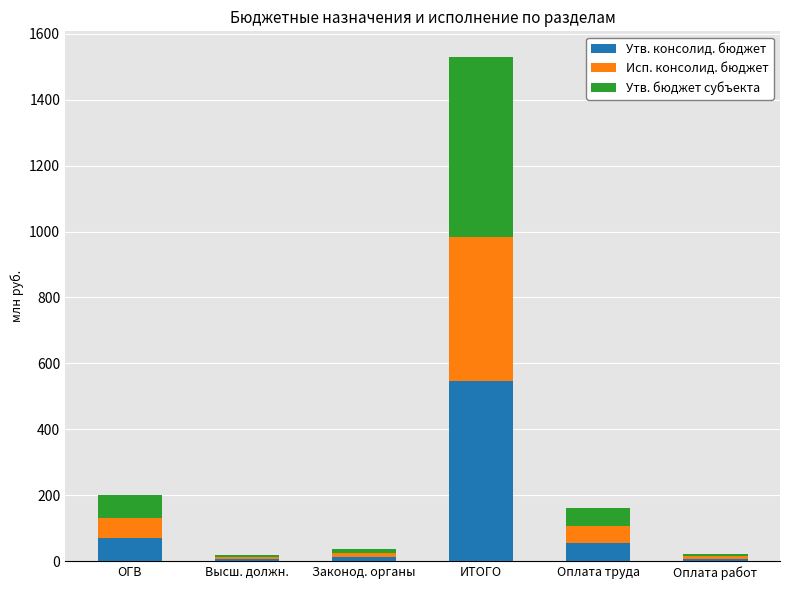

At which category is the sum across all series the highest?

ИТОГО